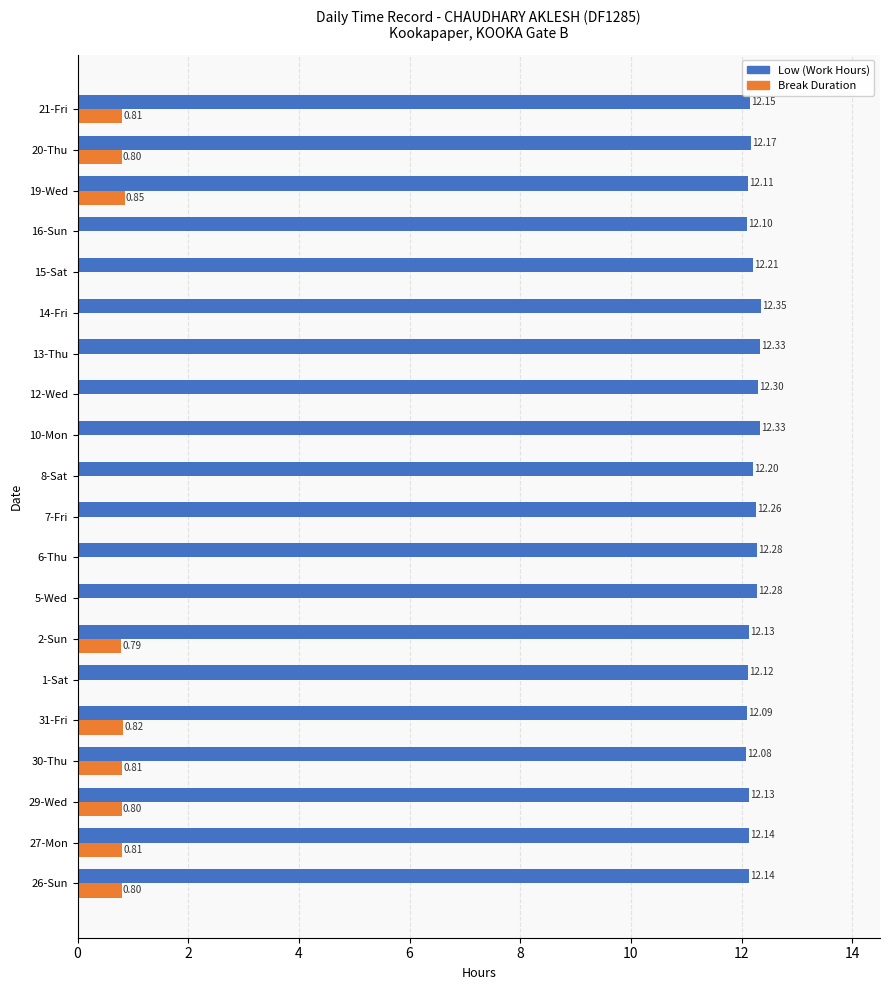

At which category is the sum across all series the highest?

20-Thu